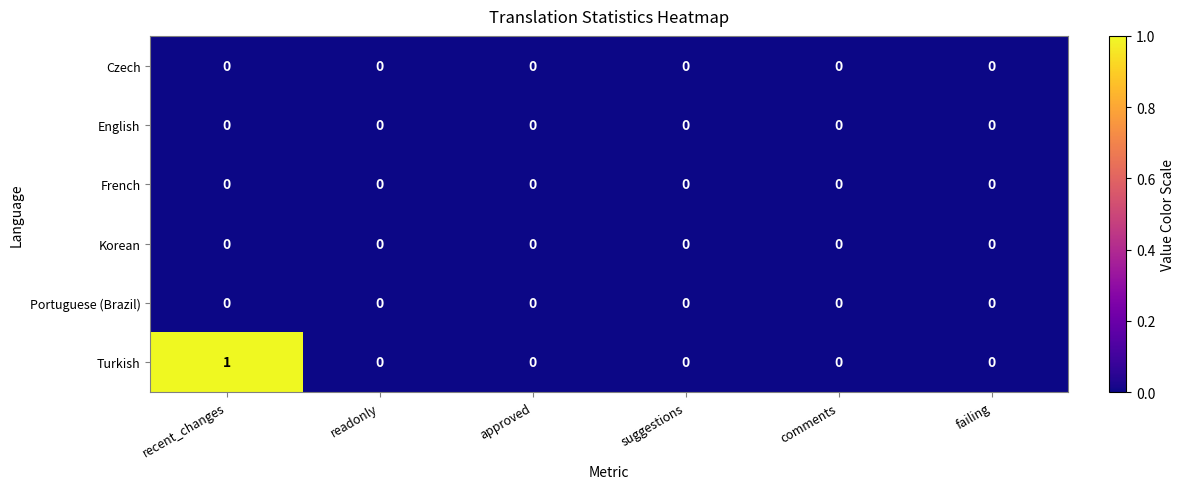

The Czech series shows 0 at readonly. True or false?

True